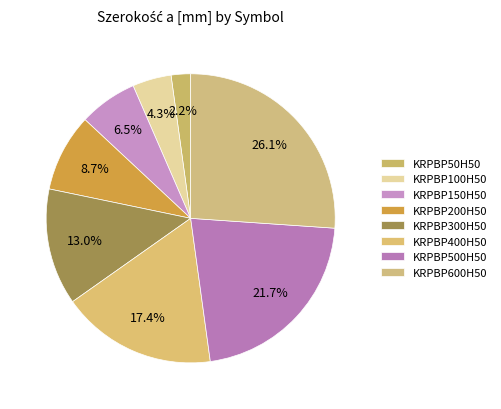

How many segments does this pie chart have?

8